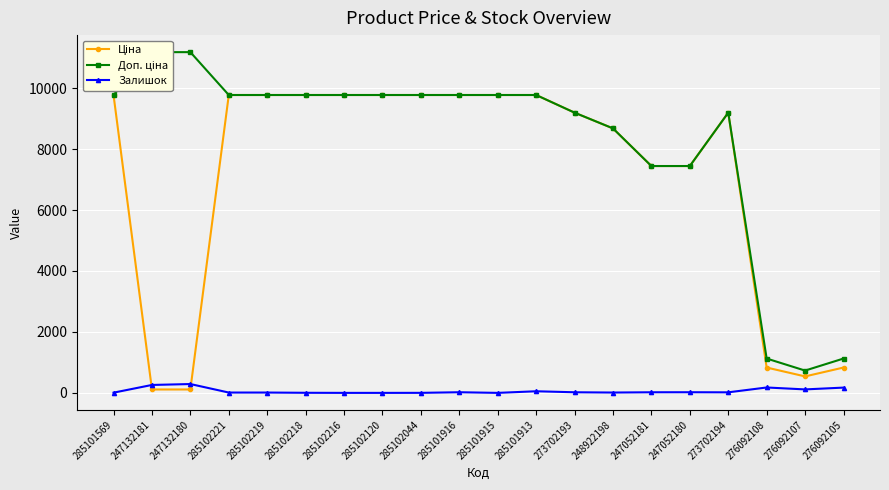

What is the sum of the Доп. ціна values at 247132181 and 285102120?

20957.5